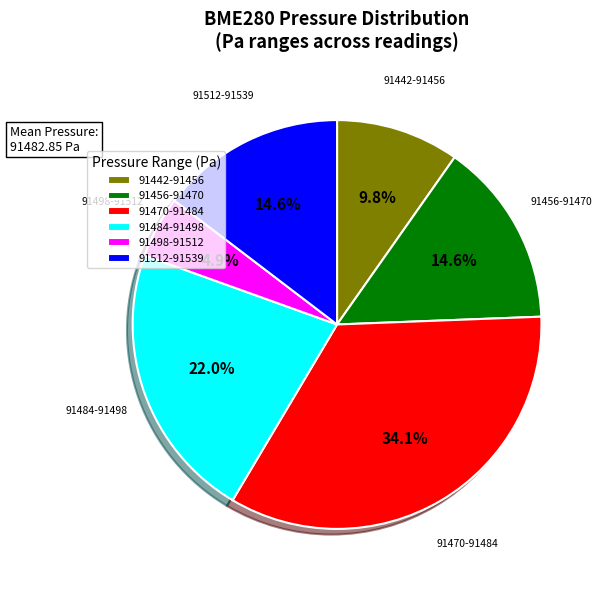

How many slices are in this pie chart?

6